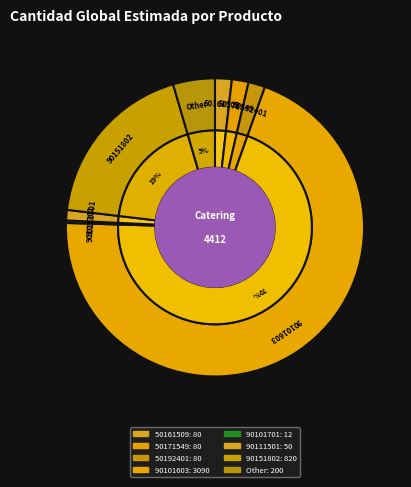

To the nearest percent, what portion does 50161509 represent?

2%